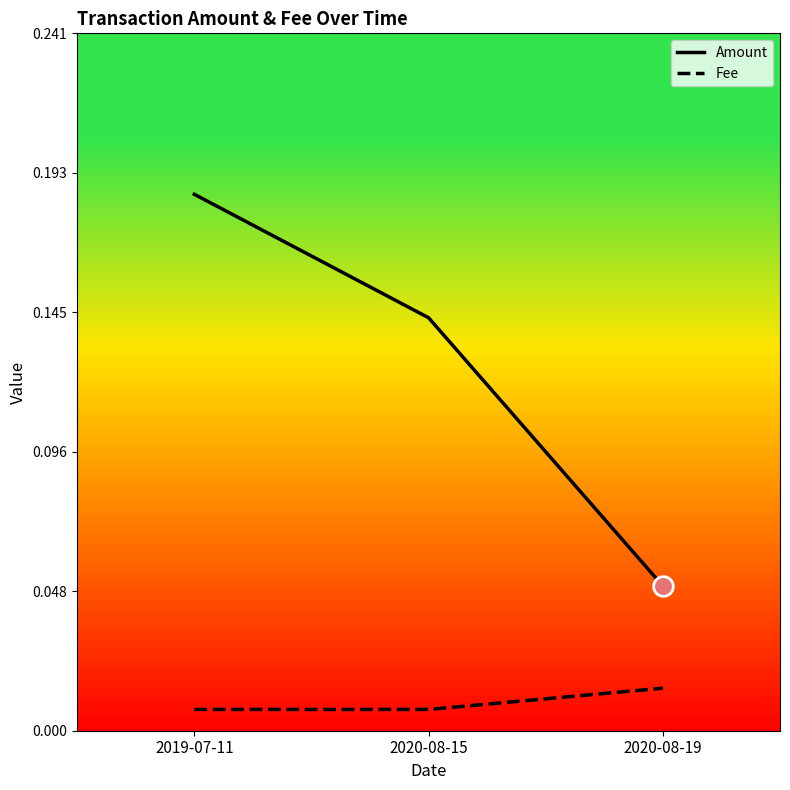

At which category is the sum across all series the highest?

2019-07-11